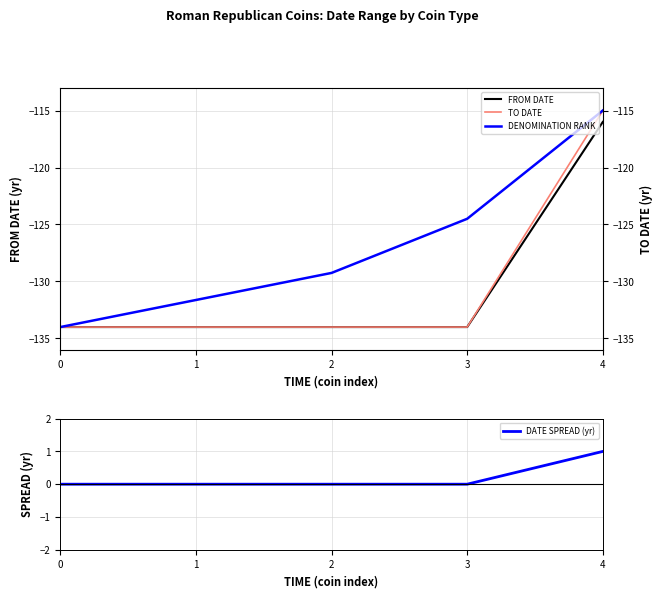

How many data points does each series have?

5